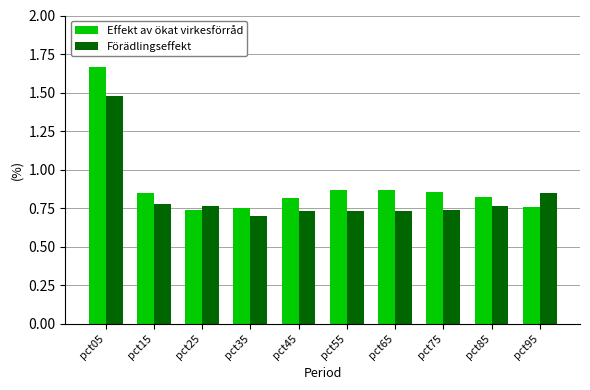

At pct05, list the series in order from largest to smallest.

Effekt av ökat virkesförråd, Förädlingseffekt